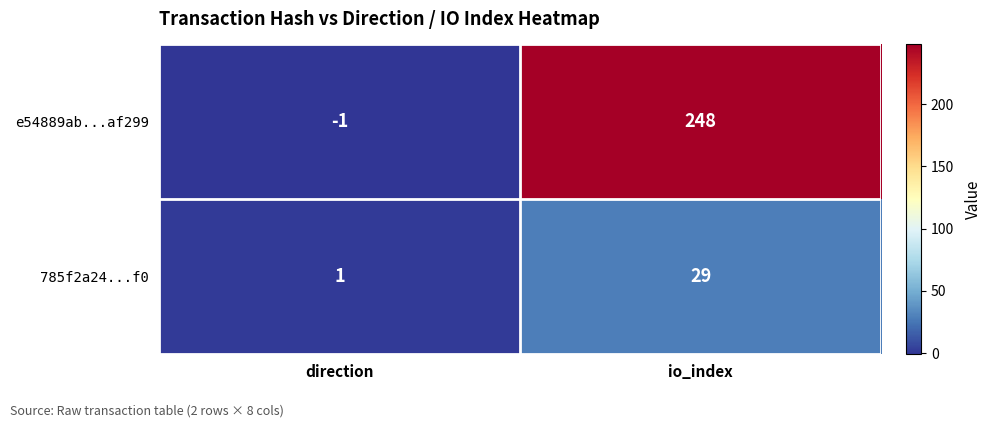

Between direction and io_index, which series saw the biggest shift?

e54889ab...af299